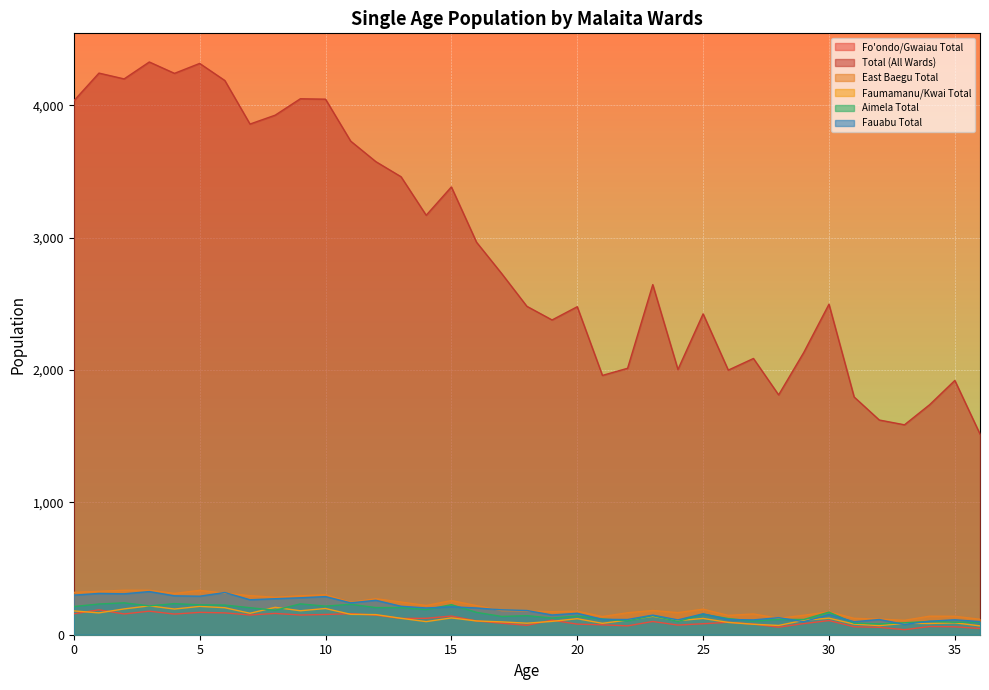

What is the approximate value of East Baegu Total at 15?

258